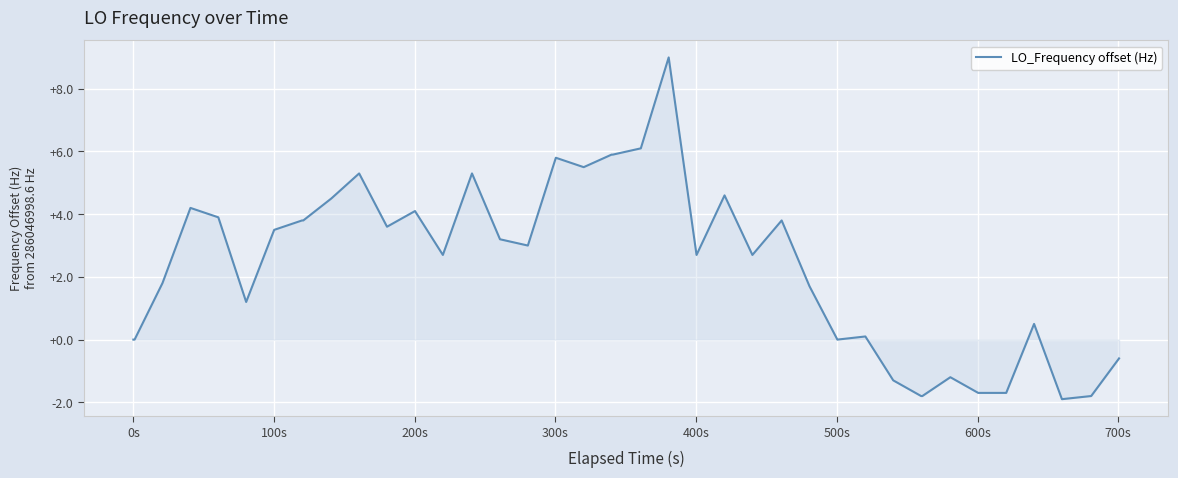

Reading left to right, what are all the values shown in this chart?

0.0	0.0	1.8	4.2	3.9	1.2	3.5	3.8	3.8	4.5	5.3	3.6	4.1	2.7	5.3	3.2	3.0	5.8	5.5	5.9	5.9	6.1	9.0	2.7	4.6	2.7	3.8	1.7	0.0	0.1	-1.3	-1.8	-1.8	-1.2	-1.7	-1.7	0.5	-1.9	-1.8	-0.6